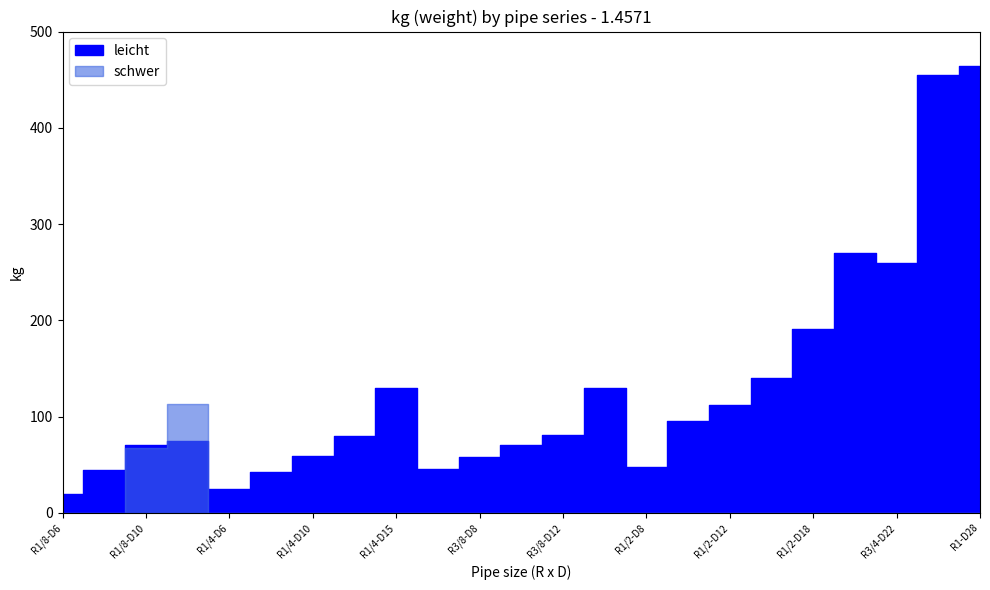

List the series in order of their overall mean, lowest first.

schwer, leicht